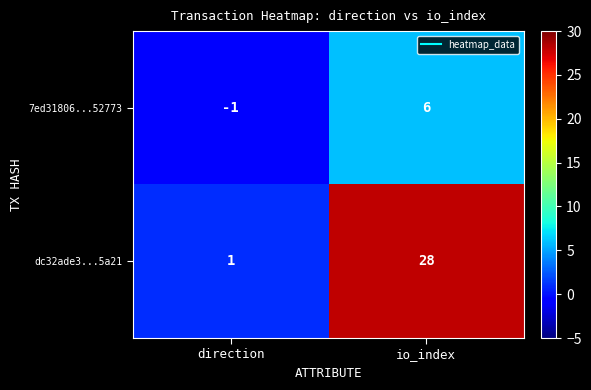

Is the value of 7ed31806...52773 at io_index greater than the value of dc32ade3...5a21 at io_index?

No